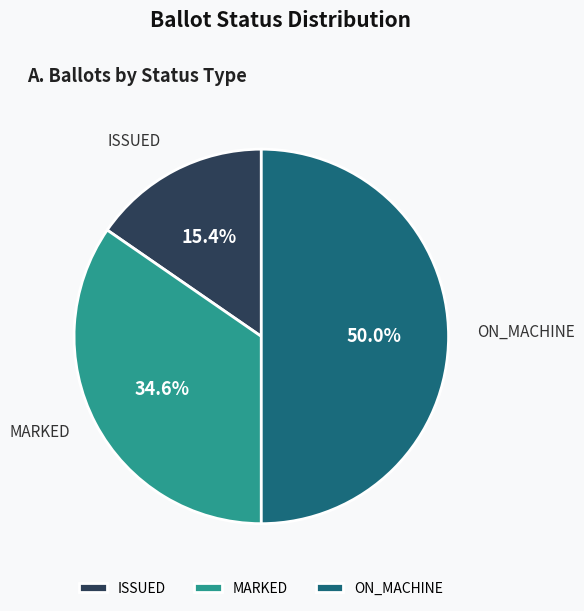

Approximately how many times larger is the value at ISSUED compared to MARKED?

0.4